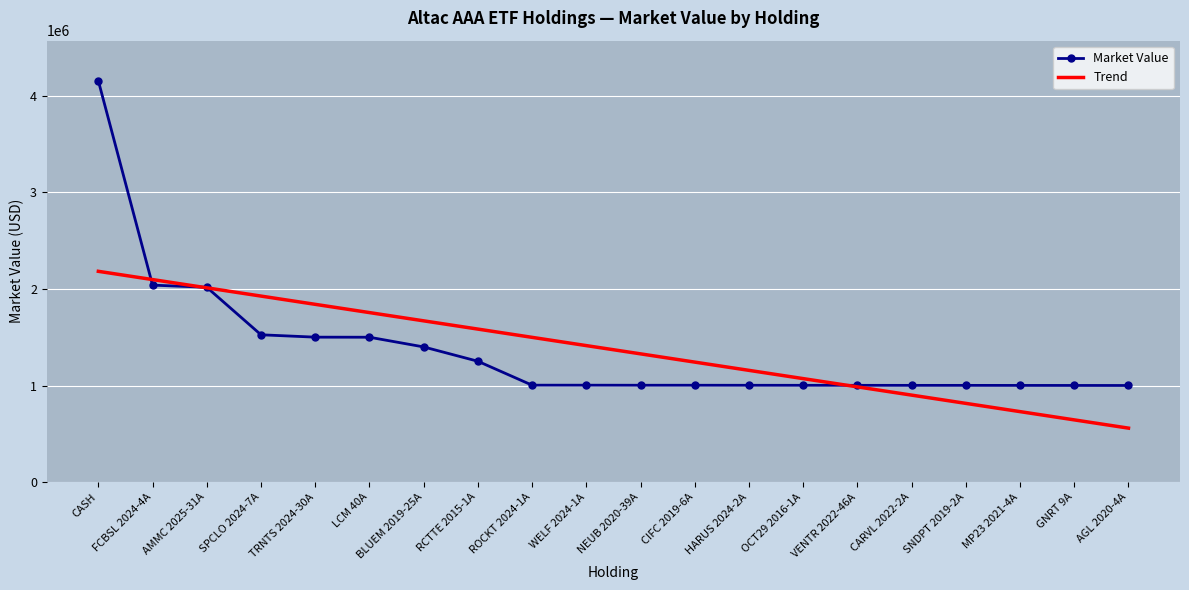

Is the value of Market Value at MP23 2021-4A greater than the value of Trend at NEUB 2020-39A?

No